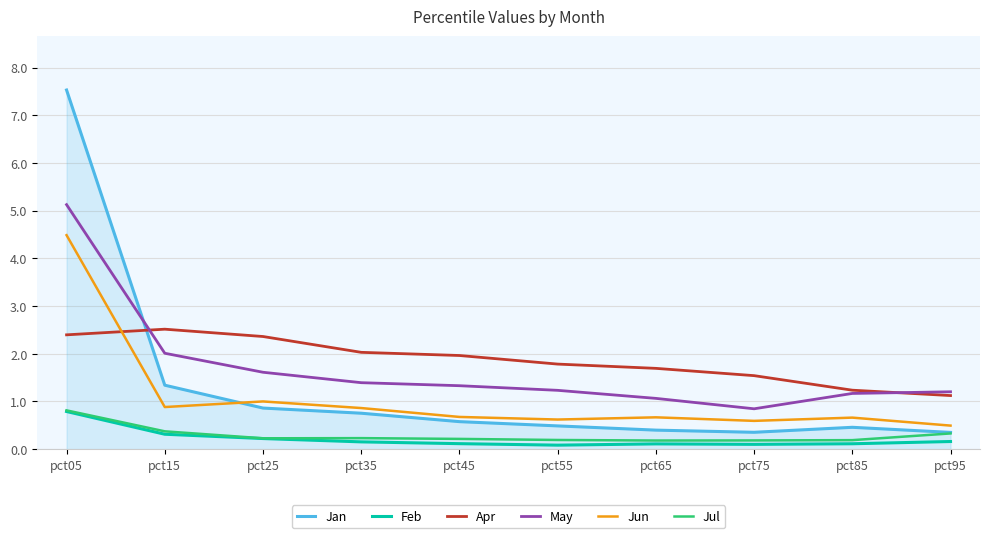

What are all the series names shown in the legend?

Jan, Feb, Apr, May, Jun, Jul